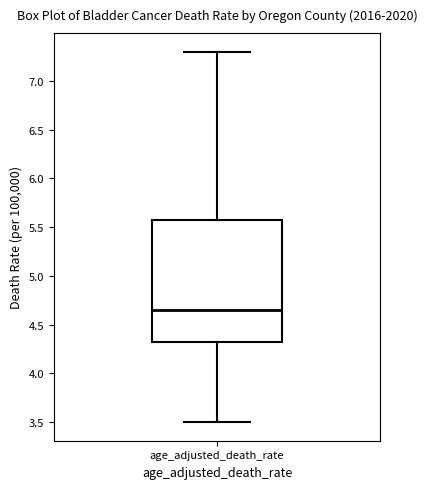

Transcribe this box plot: give where the median line is, the range the box spans, and where the two whiskers end, as read against the y-axis. The values are not printed on the chart, so give them approximately, as read against the axis.

median 4.65, box 4.35 to 5.60, whiskers 3.50 to 7.30